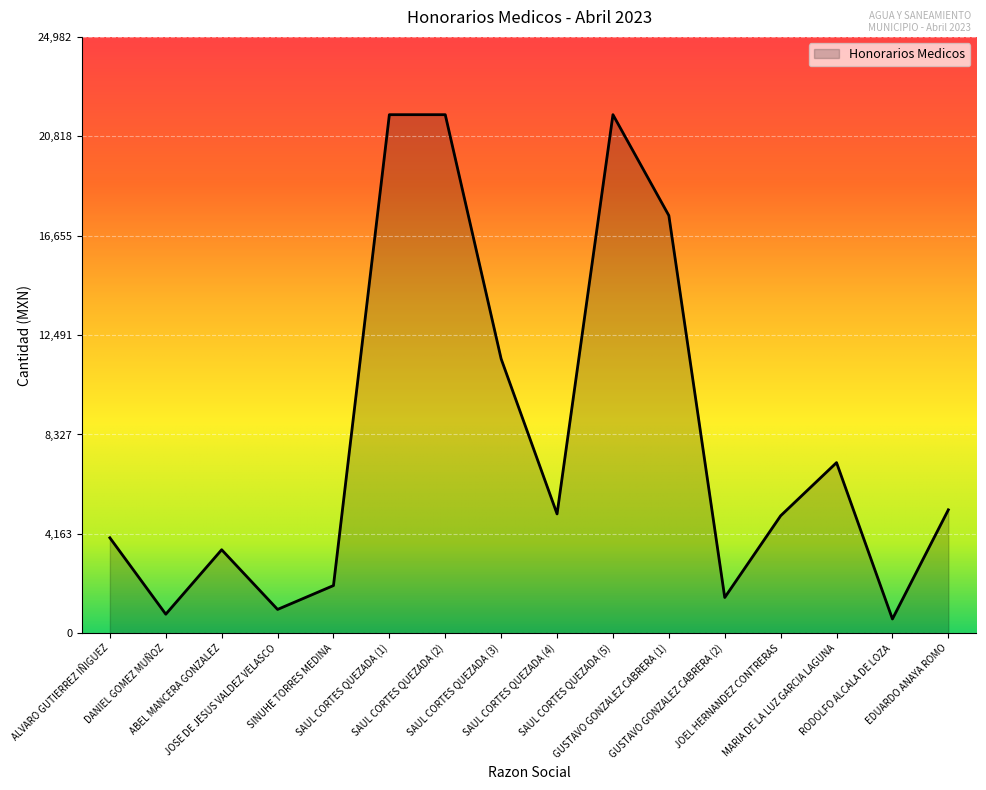

What is the difference between the maximum and minimum values?

21124.1